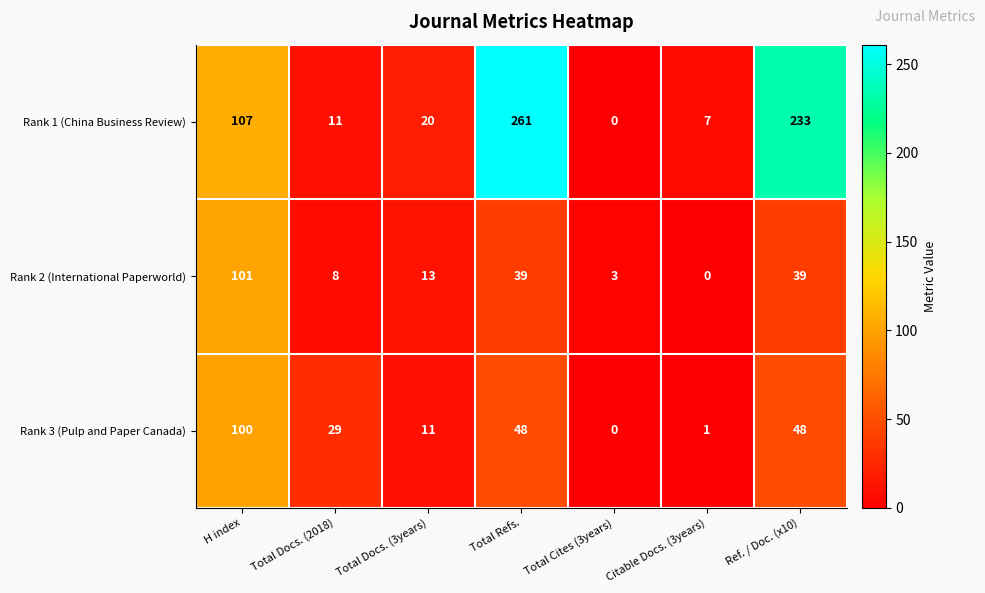

Reading left to right, transcribe all the data shown in this chart.

Rank 1 (China Business Review): H index=107	Total Docs. (2018)=11	Total Docs. (3years)=20	Total Refs.=261	Total Cites (3years)=0	Citable Docs. (3years)=7	Ref. / Doc. (x10)=233
Rank 2 (International Paperworld): H index=101	Total Docs. (2018)=8	Total Docs. (3years)=13	Total Refs.=39	Total Cites (3years)=3	Citable Docs. (3years)=0	Ref. / Doc. (x10)=39
Rank 3 (Pulp and Paper Canada): H index=100	Total Docs. (2018)=29	Total Docs. (3years)=11	Total Refs.=48	Total Cites (3years)=0	Citable Docs. (3years)=1	Ref. / Doc. (x10)=48